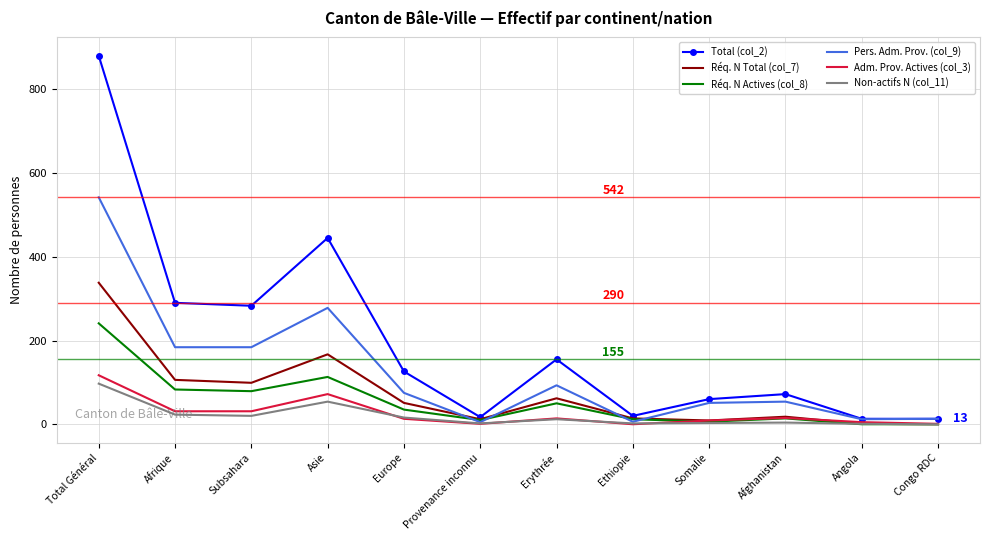

Where is the first local maximum for Réq. N Total (col_7)?

Asie